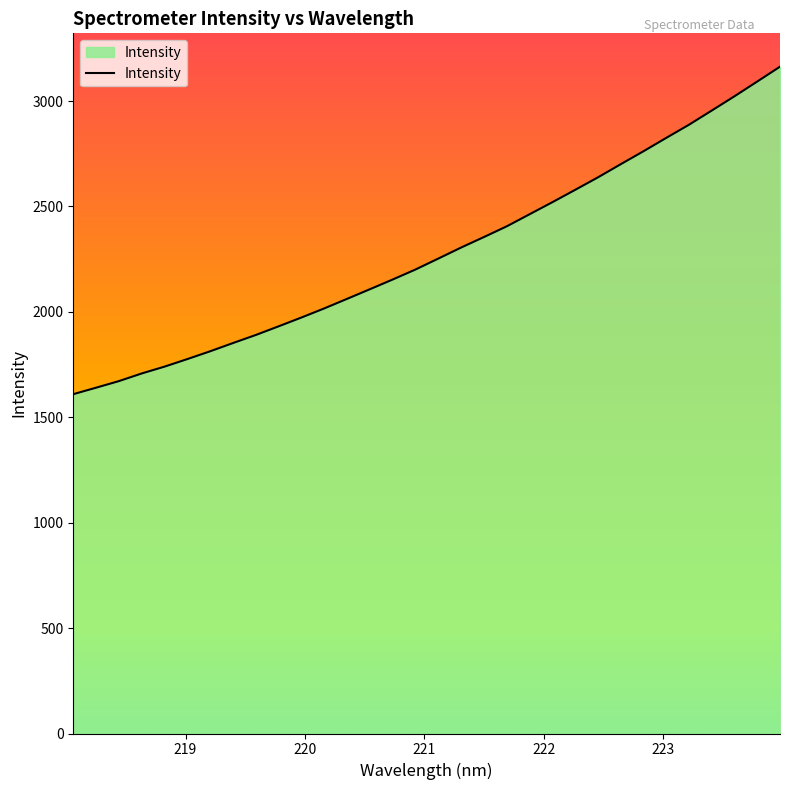

What is the minimum value shown in the chart?

1609.7